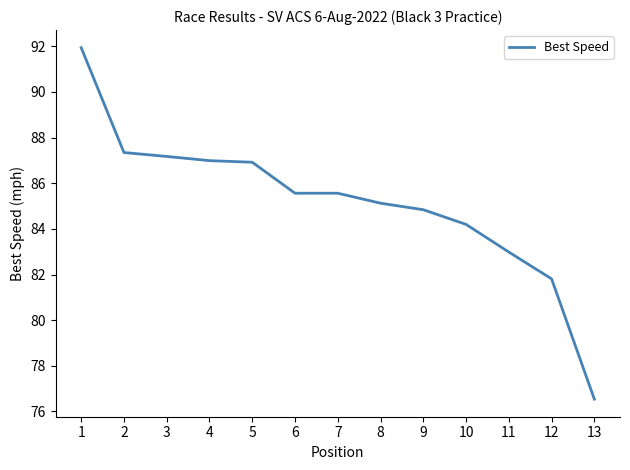

What is the difference between the second highest and minimum values?

10.8